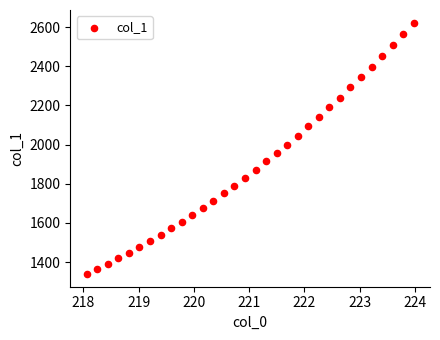

What is the range of Y values (max minus min)?

1285.8